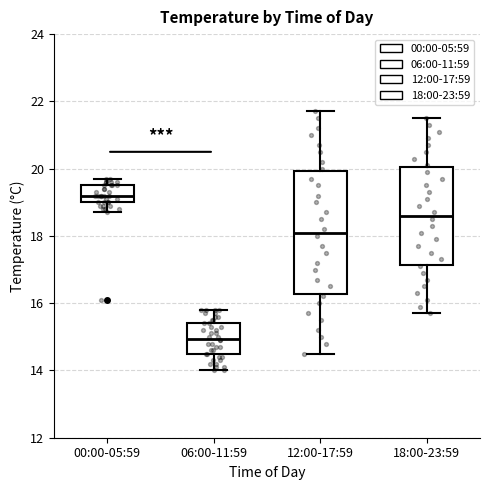

Reading left to right, transcribe this box plot: for each box, give where its median line is, the range the box spans, and where its two whiskers end, as read against the y-axis. The values are not printed on the chart, so give them approximately, as read against the axis.

00:00-05:59: median 19.2, box 19.0 to 19.6, whiskers 18.8 to 19.8
06:00-11:59: median 15.0, box 14.4 to 15.4, whiskers 14.0 to 15.8
12:00-17:59: median 18.2, box 16.2 to 20.0, whiskers 14.6 to 21.8
18:00-23:59: median 18.6, box 17.2 to 20.0, whiskers 15.8 to 21.6